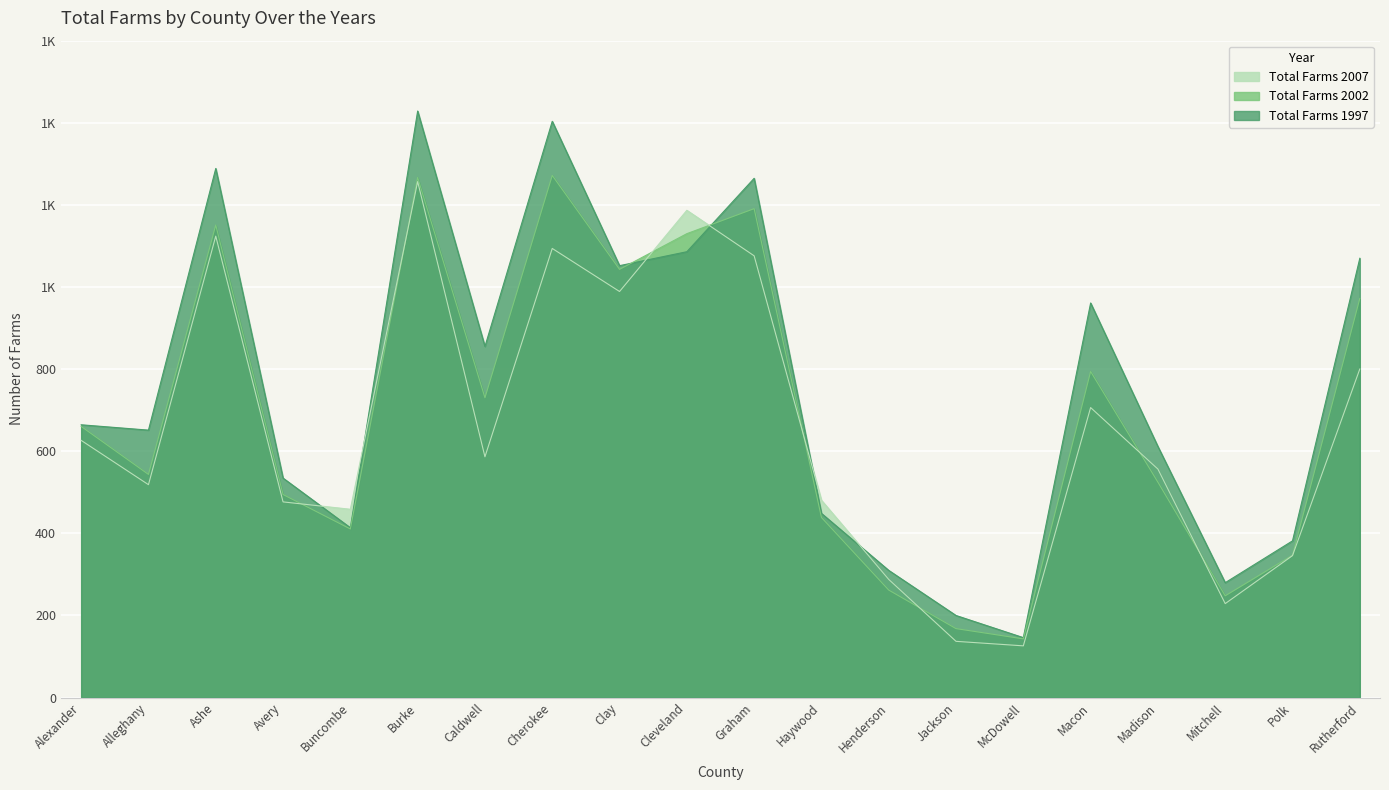

How many interior local valleys does the Total Farms 2007 series have?

6